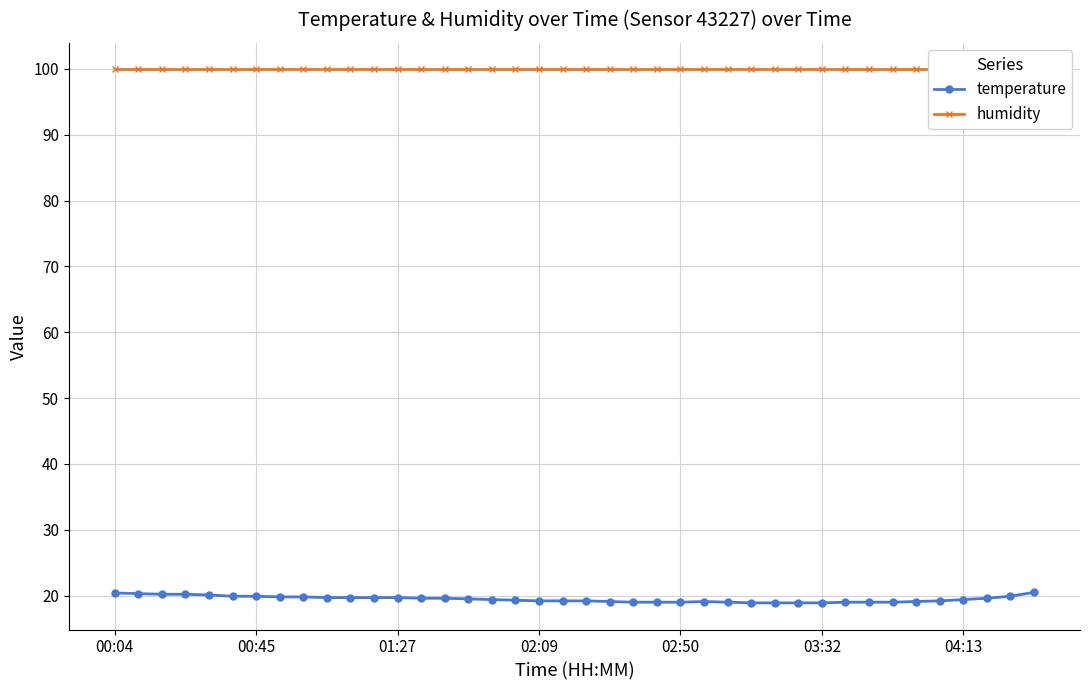

At which label does temperature first exceed 19?

00:04